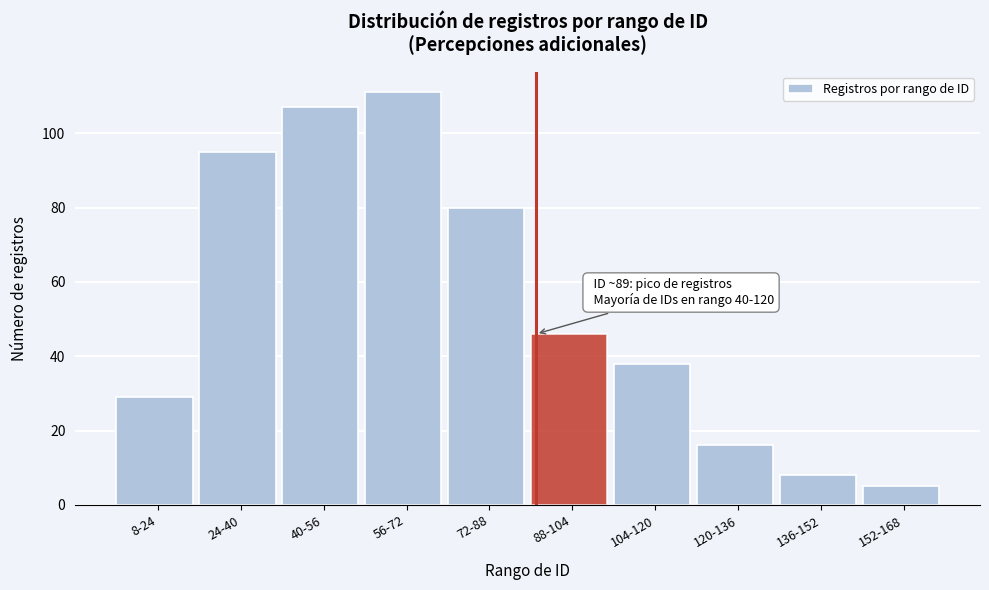

Reading left to right, extract all data points from this chart.

8-24=29	24-40=95	40-56=107	56-72=111	72-88=80	88-104=46	104-120=38	120-136=16	136-152=8	152-168=5